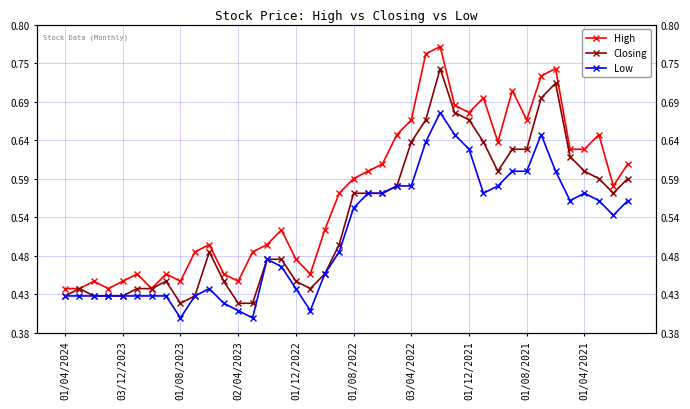

The value of Low at 23 is 0.6. True or false?

True